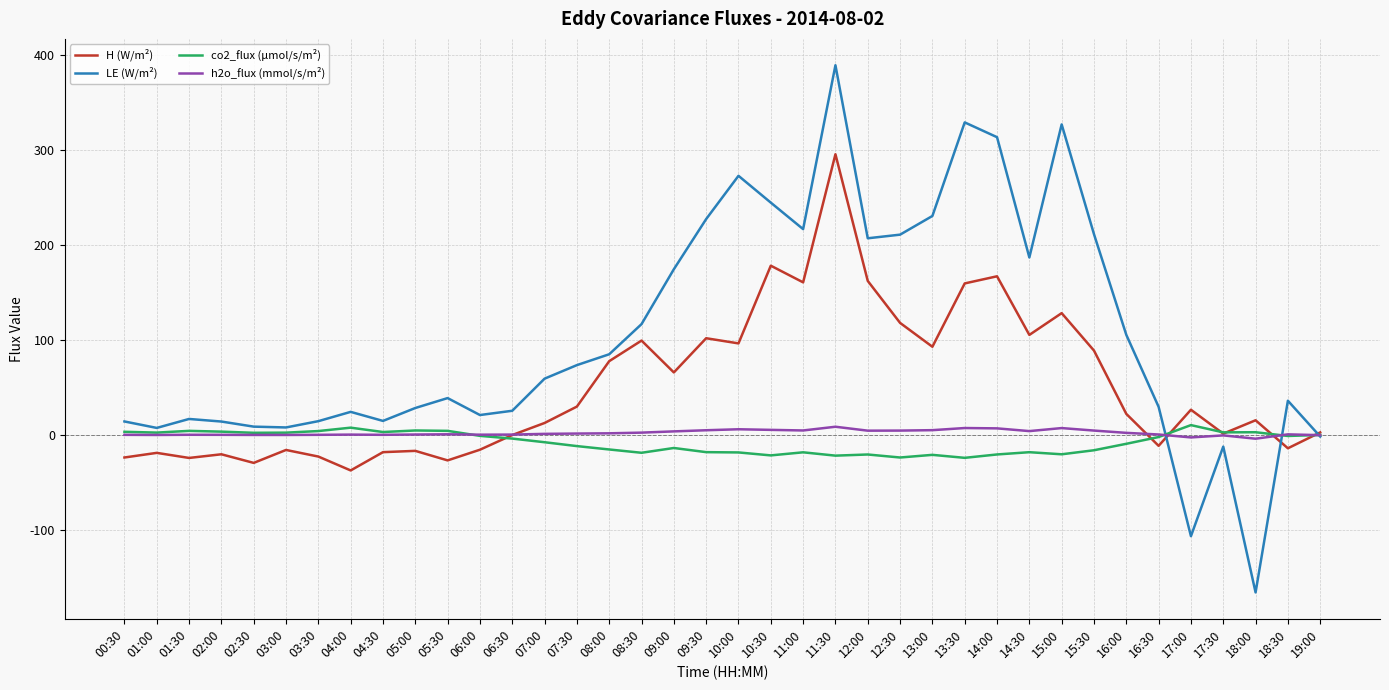

What is the total value across all series at 16:00?

121.1